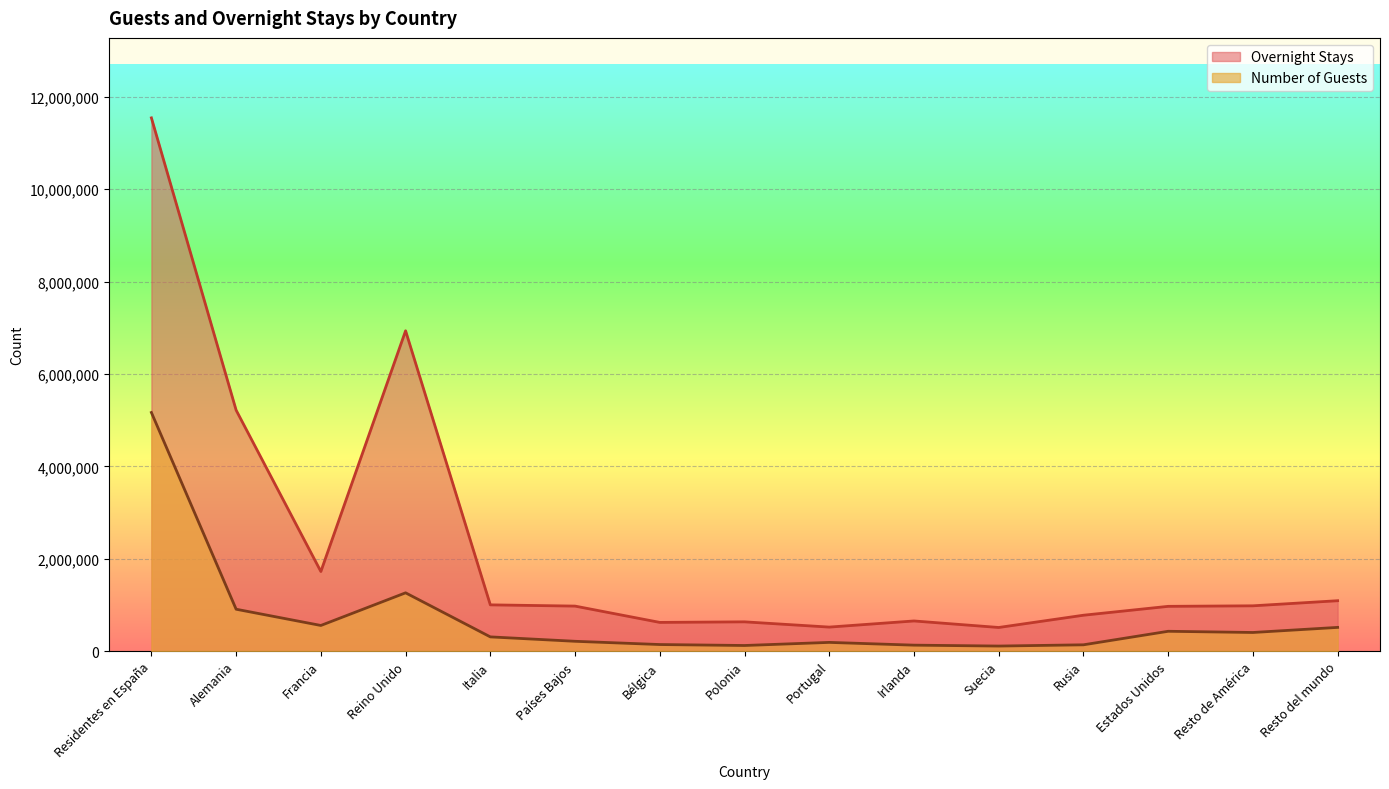

True or false: Number of Guests and Overnight Stays cross at least once.

False